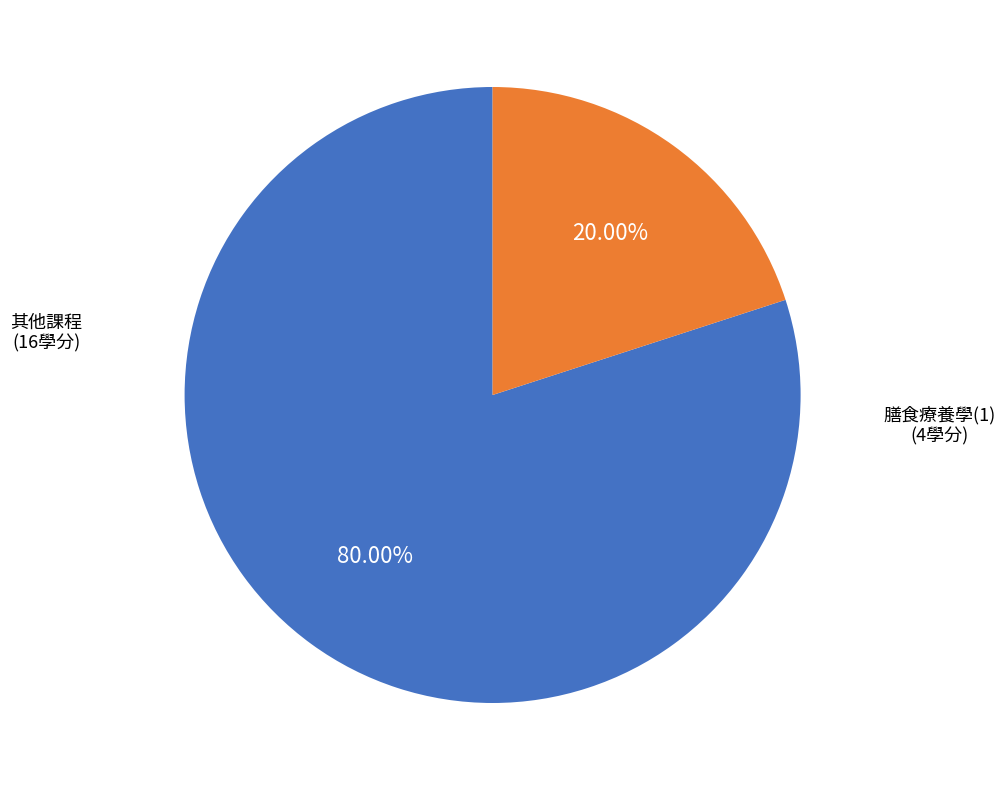

Is there a majority slice in this chart?

Yes